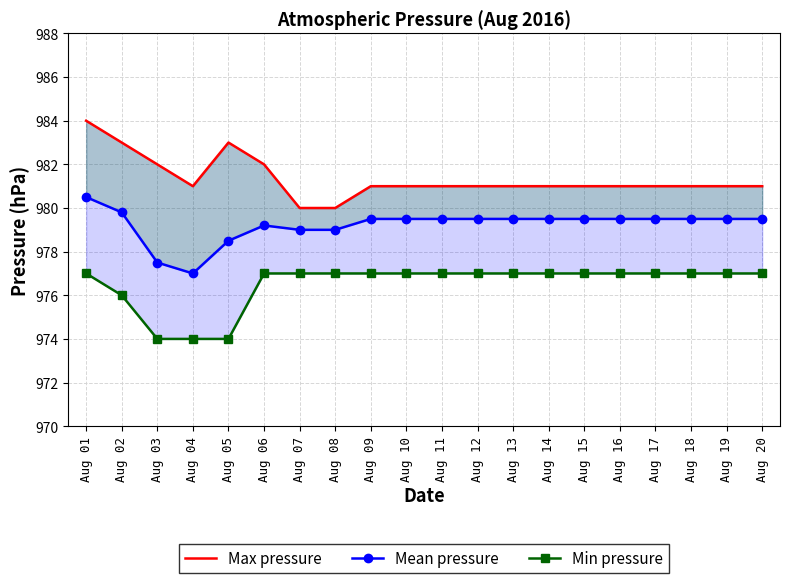

Rank the categories by Mean pressure value from lowest to highest.

Aug 04, Aug 03, Aug 05, Aug 07, Aug 08, Aug 06, Aug 09, Aug 10, Aug 11, Aug 12, Aug 13, Aug 14, Aug 15, Aug 16, Aug 17, Aug 18, Aug 19, Aug 20, Aug 02, Aug 01